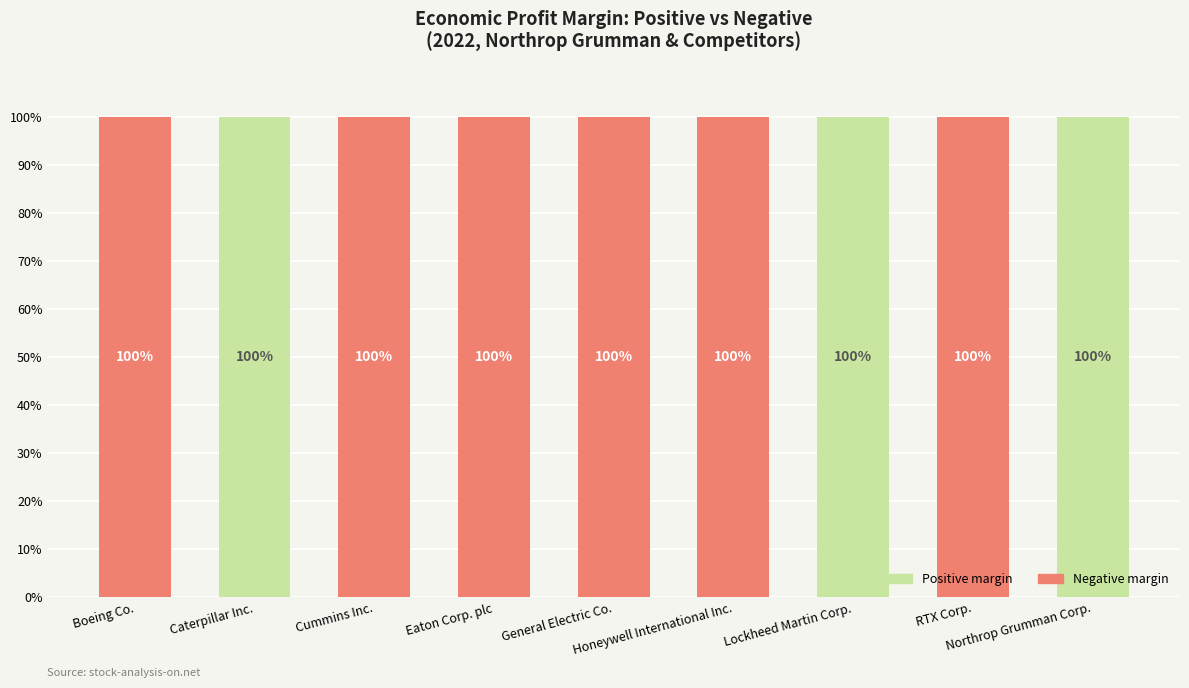

How many Positive margin values are between 0 and 100?

9